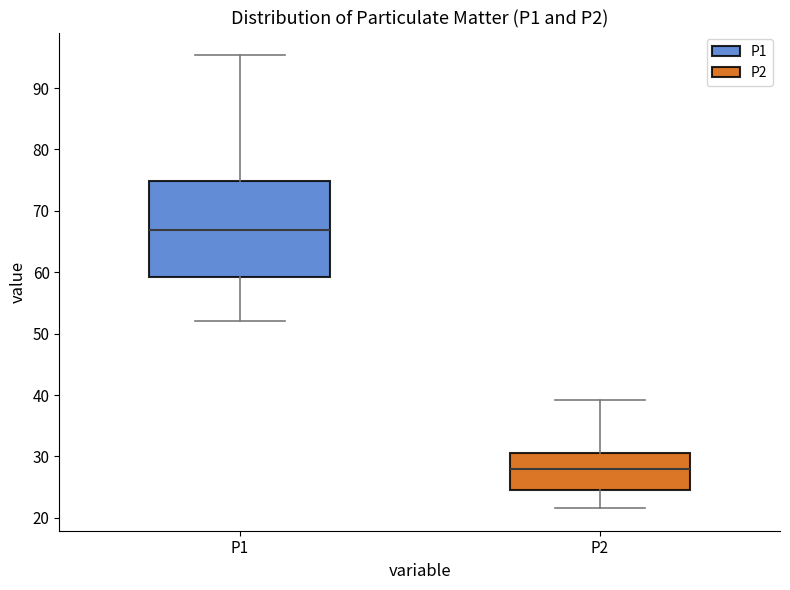

Which box has the highest median line?

P1